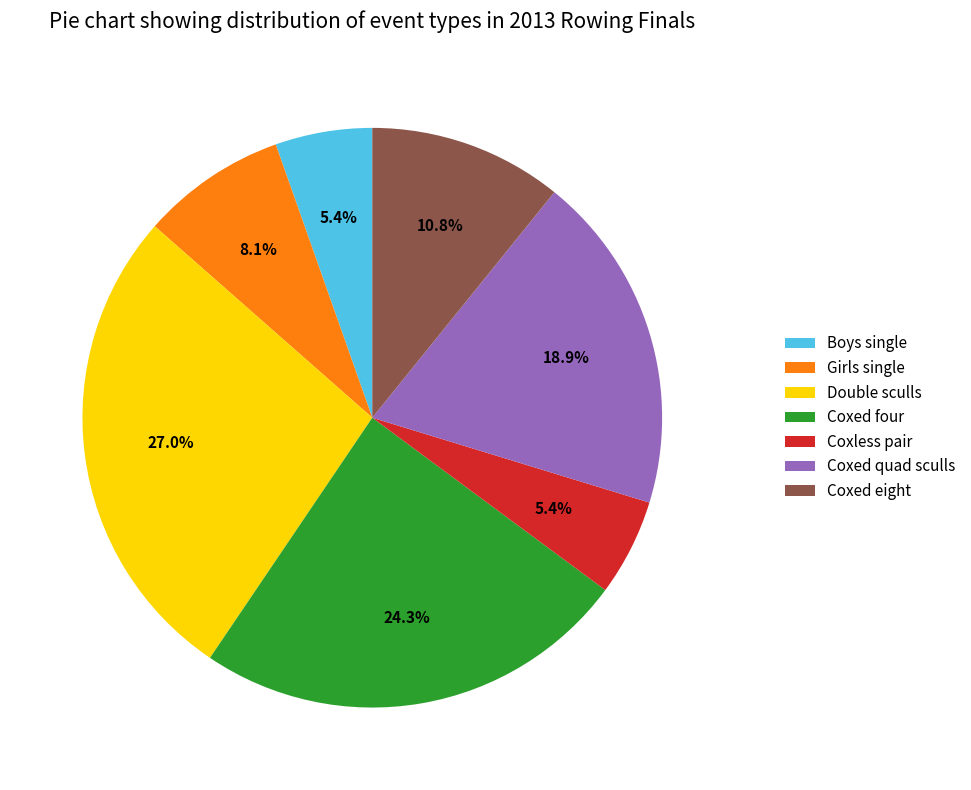

Which has a higher value, Coxed four or Double sculls?

Double sculls